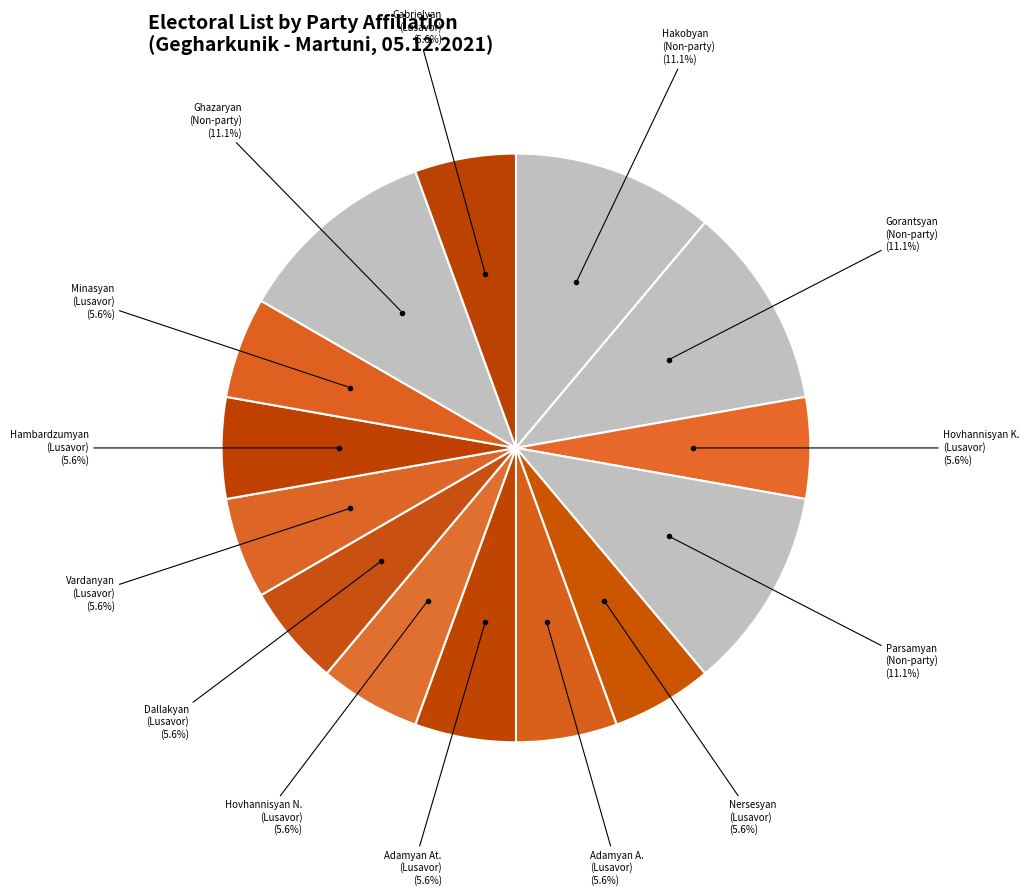

Rank the categories by value from lowest to highest.

ՀՈՎՀԱՆՆԻՍՅԱՆ ԿԱՐԻՆԵ (ԼՈՒՍԱՎՈՐ ՀԱՅԱՍՏԱՆ), ՆԵՐՍԵՍՅԱՆ ԳԵՎՈՐԳ (ԼՈՒՍԱՎՈՐ ՀԱՅԱՍՏԱՆ), ԱԴԱՄՅԱՆ ԱՐՄԻՆԵ (ԼՈՒՍԱՎՈՐ ՀԱՅԱՍՏԱՆ), ԱԴԱՄՅԱՆ ԱՏՈՄ (ԼՈՒՍԱՎՈՐ ՀԱՅԱՍՏԱՆ), ՀՈՎՀԱՆՆԻՍՅԱՆ ՆԱԻՐԻ (ԼՈՒՍԱՎՈՐ ՀԱՅԱՍՏԱՆ), ԴԱԼԼԱՔՅԱՆ ԳՈՀԱՐԻԿ (ԼՈՒՍԱՎՈՐ ՀԱՅԱՍՏԱՆ), ՎԱՐԴԱՆՅԱՆ ՌԱՖԻԿ (ԼՈՒՍԱՎՈՐ ՀԱՅԱՍՏԱՆ), ՀԱՄԲԱՐՁՈՒՄՅԱՆ ՀԱԿՈԲ (ԼՈՒՍԱՎՈՐ ՀԱՅԱՍՏԱՆ), ՄԻՆԱՍՅԱՆ ՆՎԱՐԴ (ԼՈՒՍԱՎՈՐ ՀԱՅԱՍՏԱՆ), ԳԱԲՐԻԵԼՅԱՆ ՎԱԶԳԵՆ (ԼՈՒՍԱՎՈՐ ՀԱՅԱՍՏԱՆ), ՀԱԿՈԲՅԱՆ ՆԱՂԱՇ (ԱՆԿՈՒՍԱԿՑԱԿԱՆ), ԳՈՐԱՆՑՅԱՆ ՍՊԱՐՏԱԿ (ԱՆԿՈՒՍԱԿՑԱԿԱՆ), ՊԱՐՍԱՄՅԱՆ ՈՍԿԱՆ (ԱՆԿՈՒՍԱԿՑԱԿԱՆ), ՂԱԶԱՐՅԱՆ ԽԱՉԻԿ (ԱՆԿՈՒՍԱԿՑԱԿԱՆ)